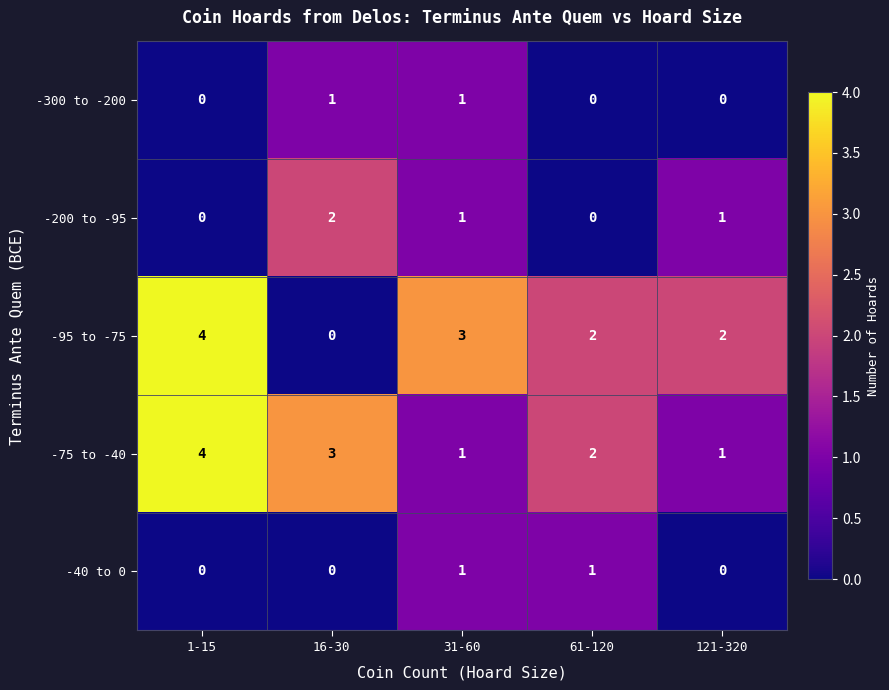

Where is -75 to -40 nearest to the value 2?

61-120